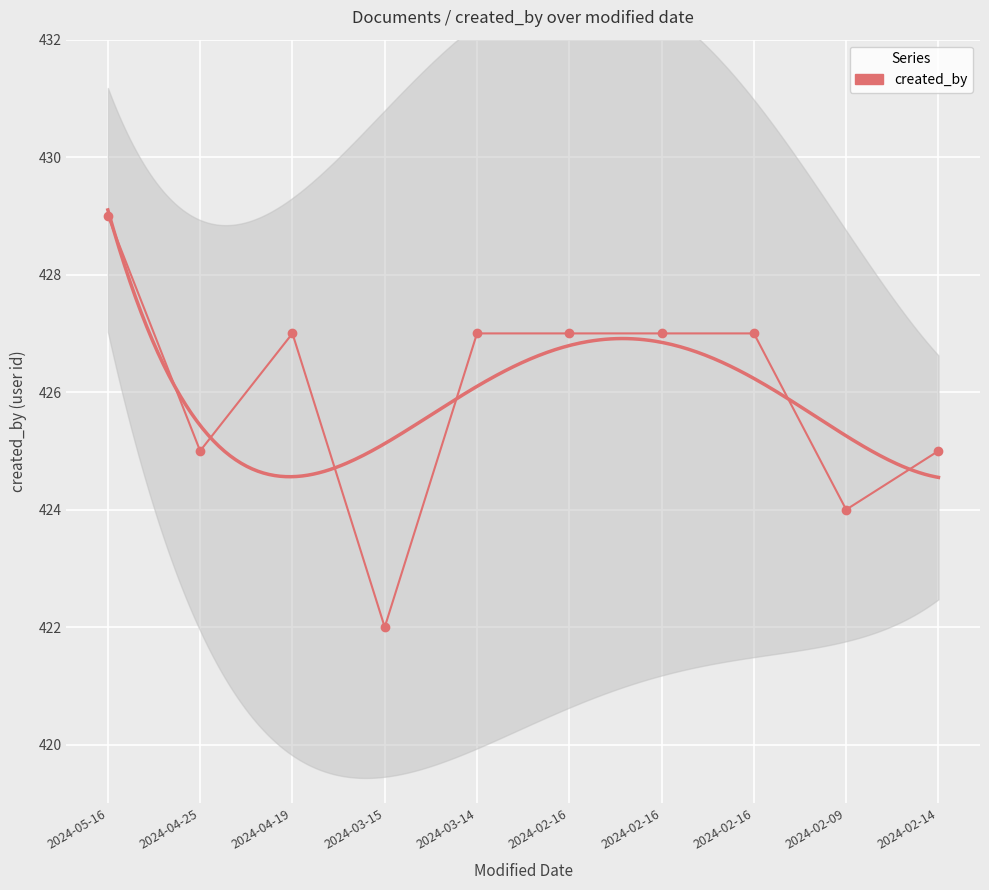

What is the change in value from 2024-02-16 to 2024-02-09?

-3